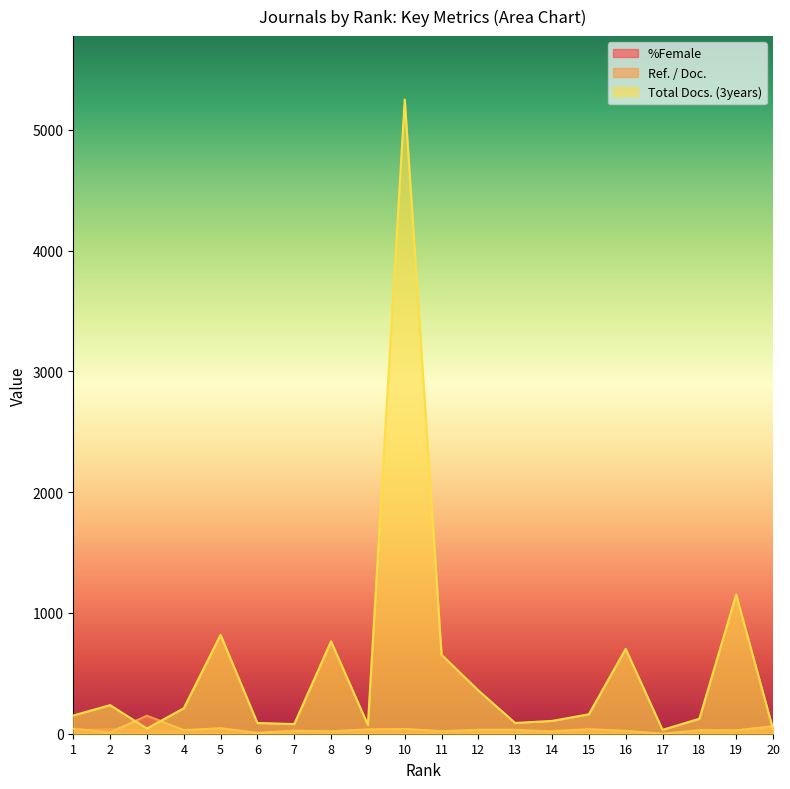

Which series changed the most between 9 and 11?

Total Docs. (3years)